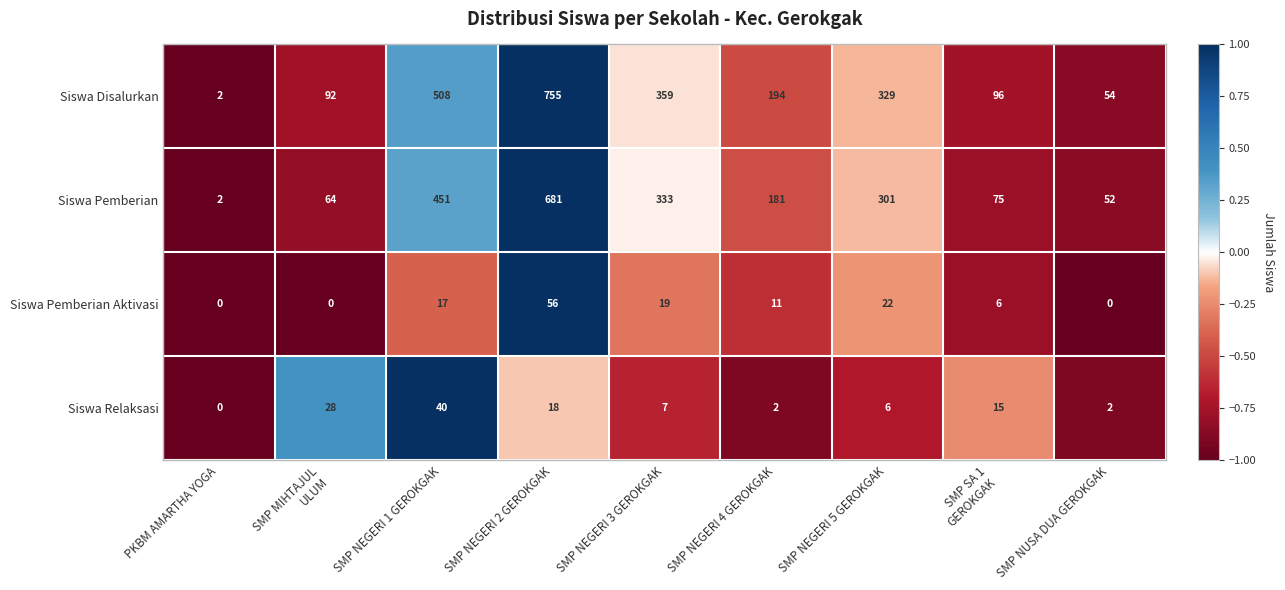

What is the difference between the second highest and second lowest values in the Siswa Pemberian Aktivasi series?

22